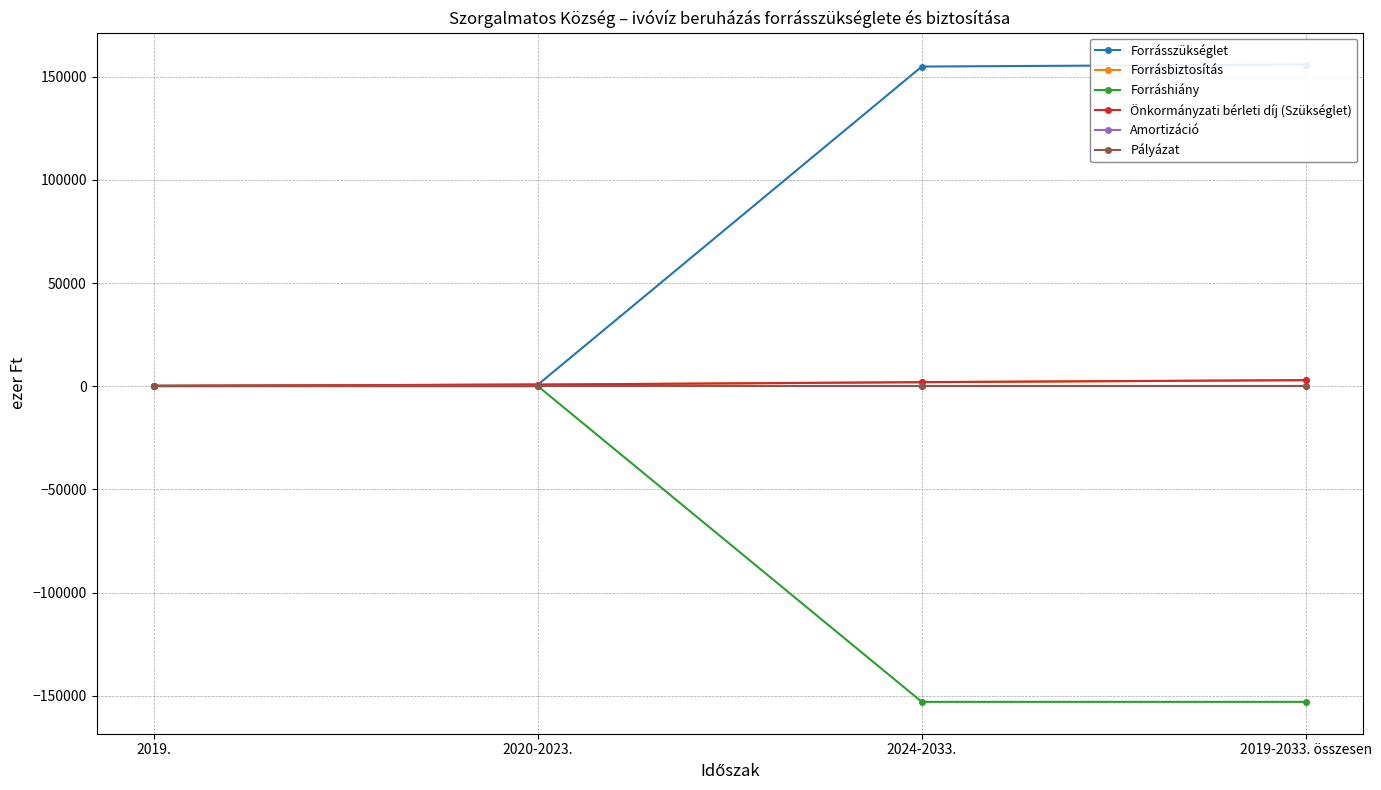

At which category does the chart reach its minimum across all series?

2024-2033.